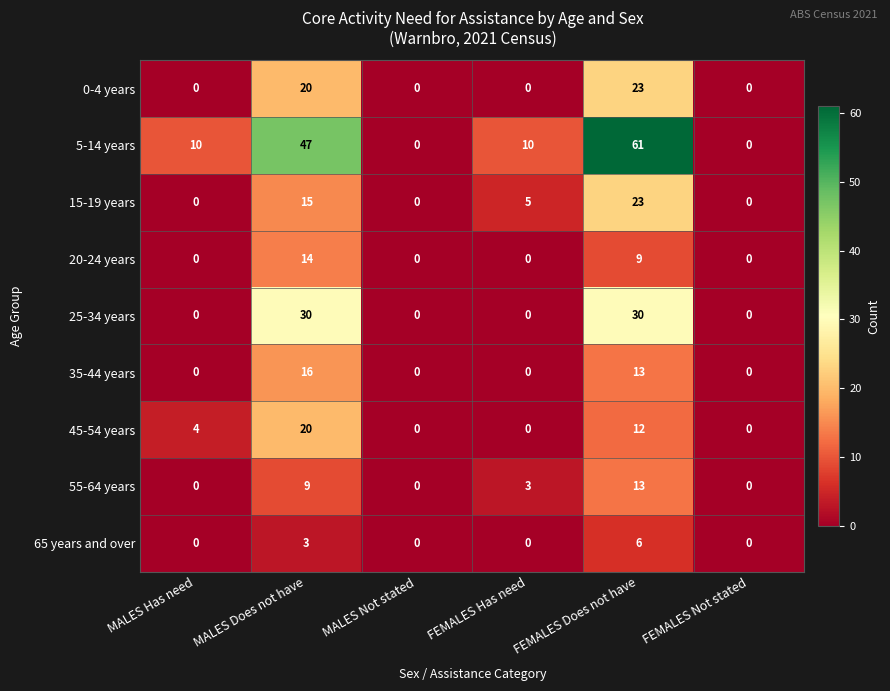

The 5-14 years series shows -26 at MALES Not stated. True or false?

False